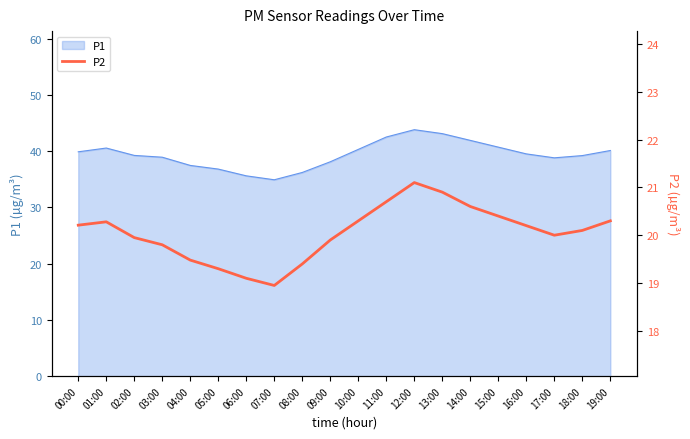

The P1 series shows 19.9 at 01:00. True or false?

False